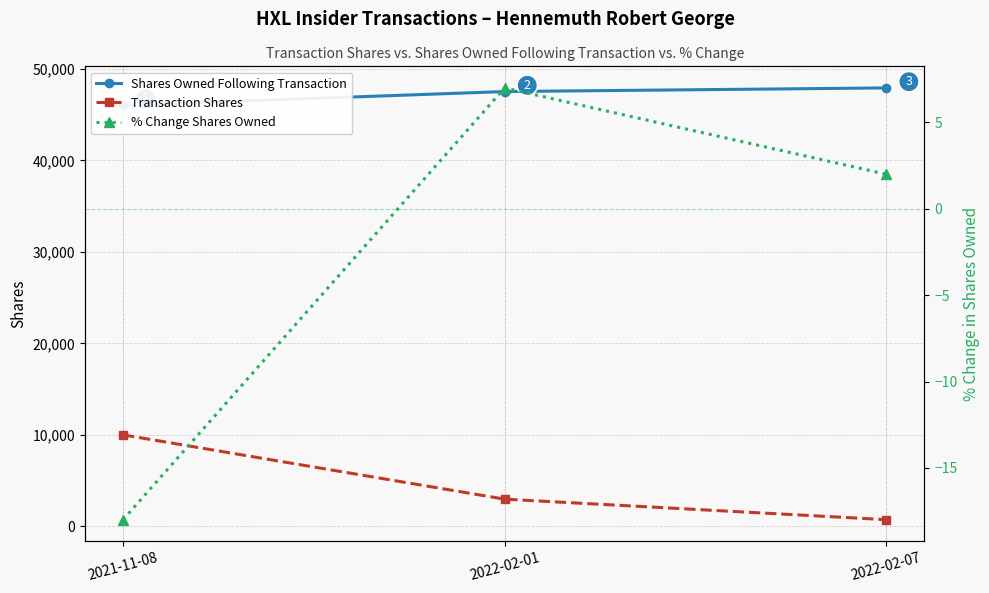

Which series changed the most between 2021-11-08 and 2022-02-01?

Transaction Shares